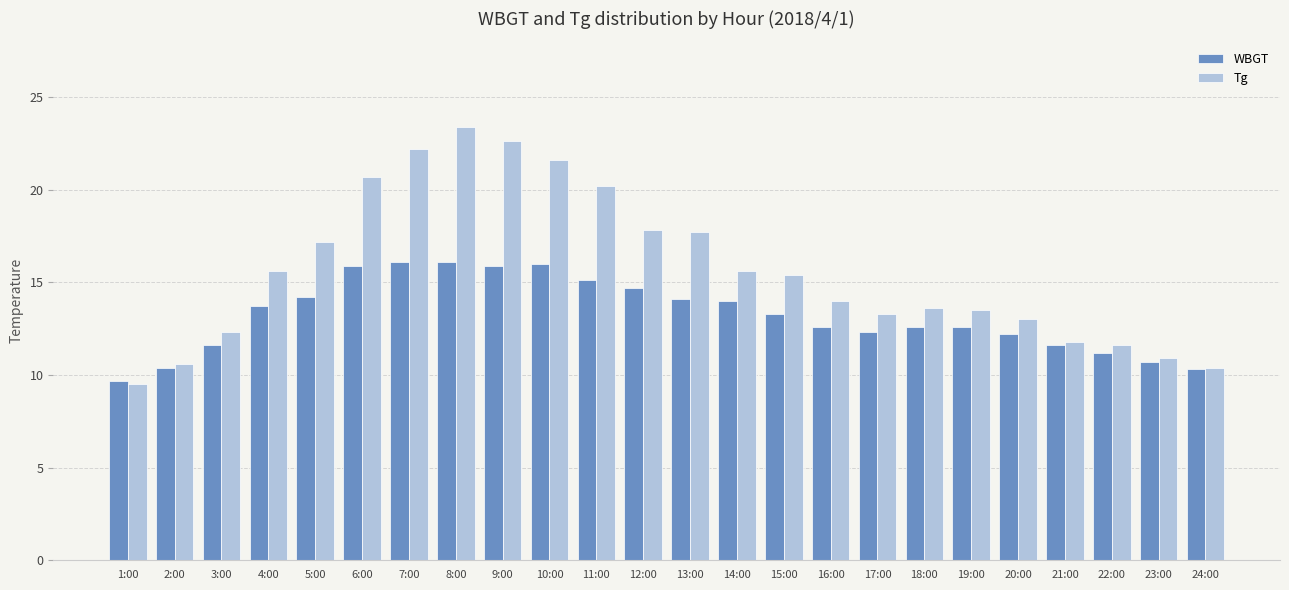

How many data points in Tg are less than 15?

12